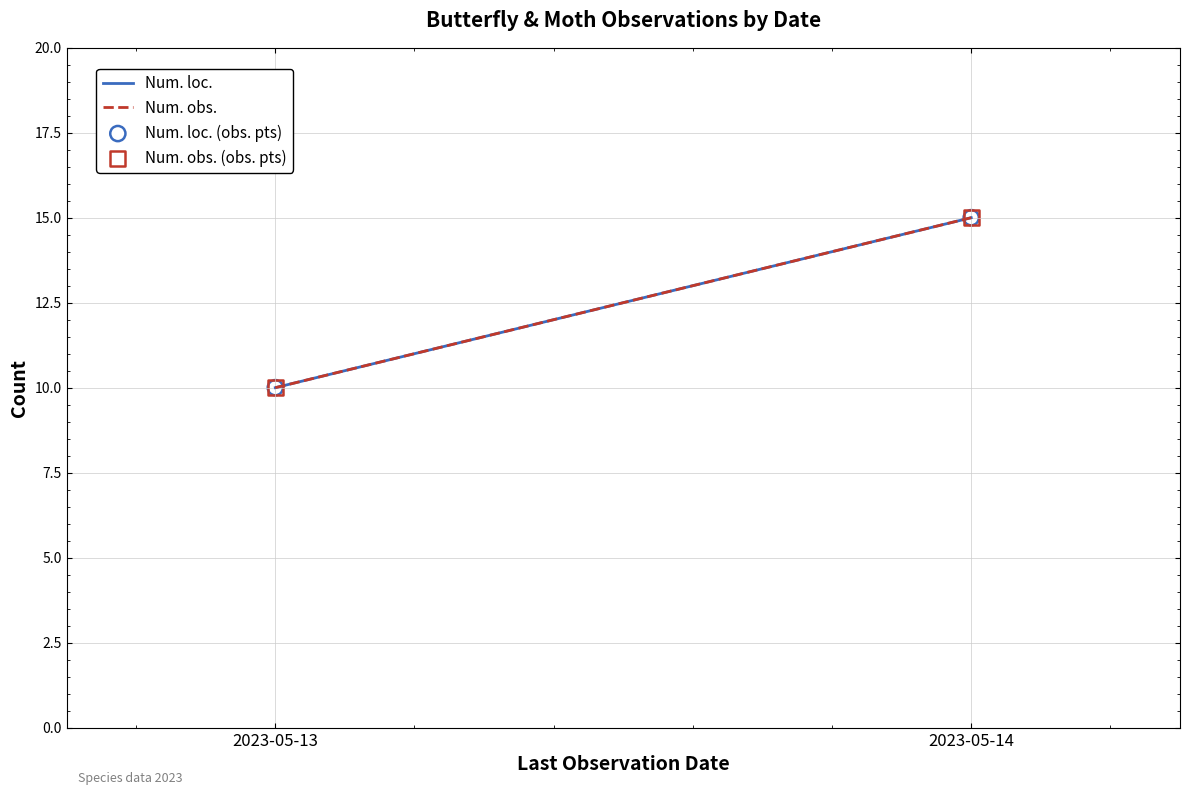

Which series contains the highest Y value?

Num. loc.